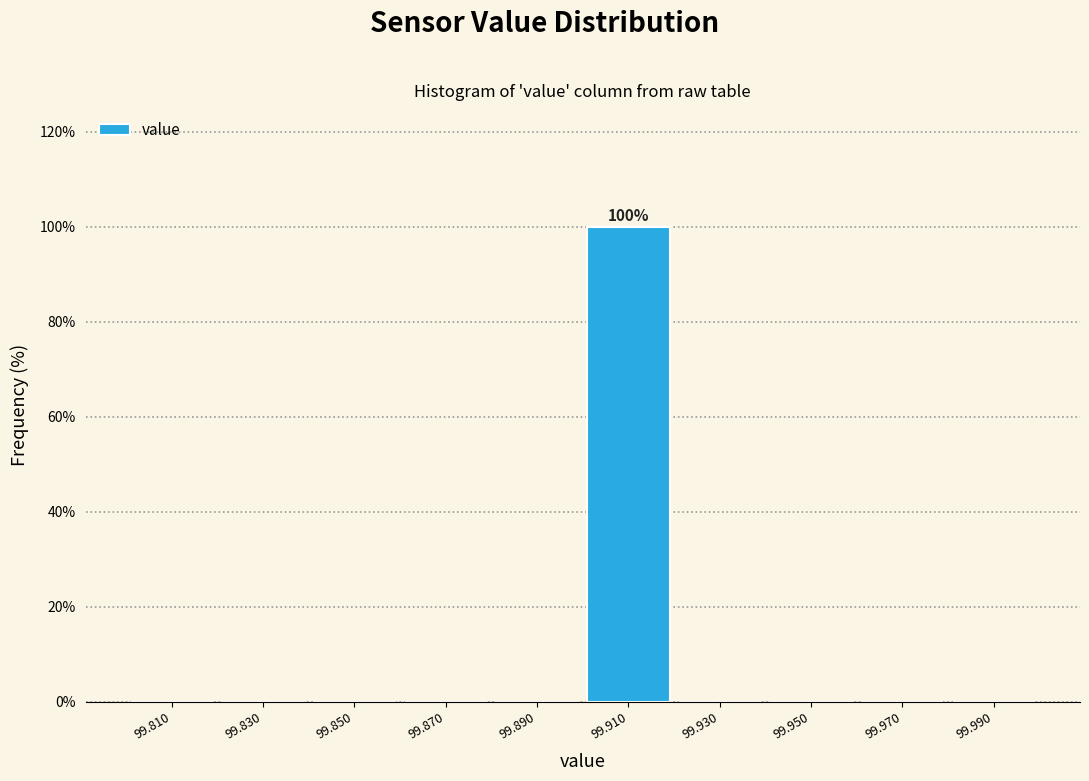

Which range on the x-axis has the tallest bar?

99.90 to 99.92